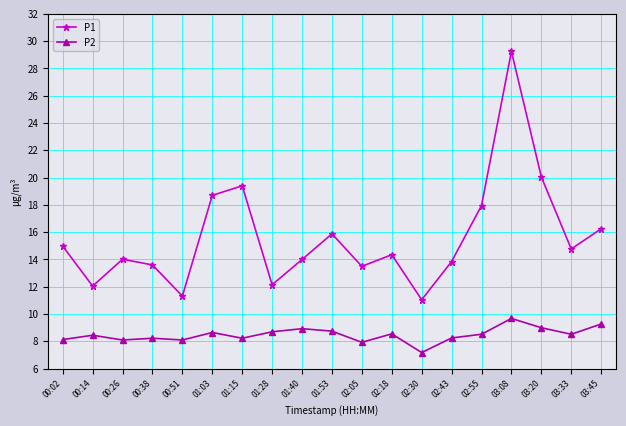

Which series has the largest range (max minus min)?

P1